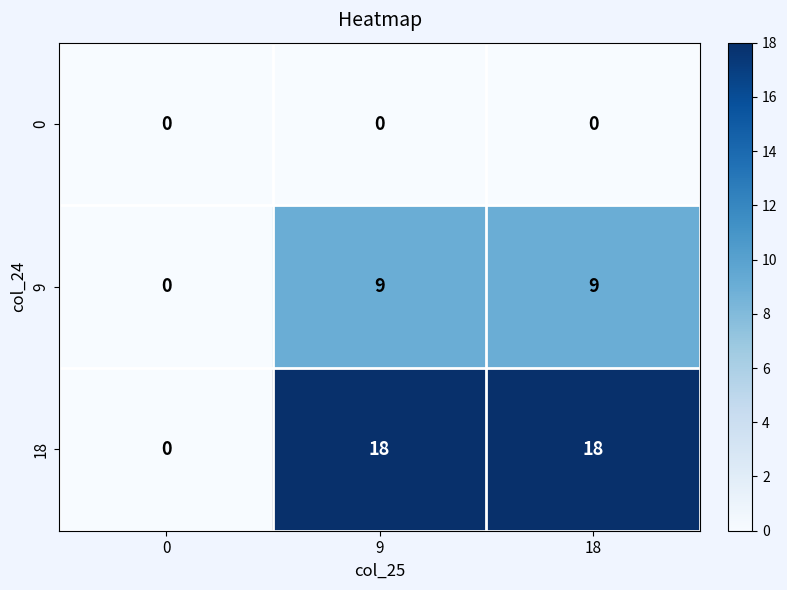

Rank the series at 18 from highest to lowest value.

18, 9, 0